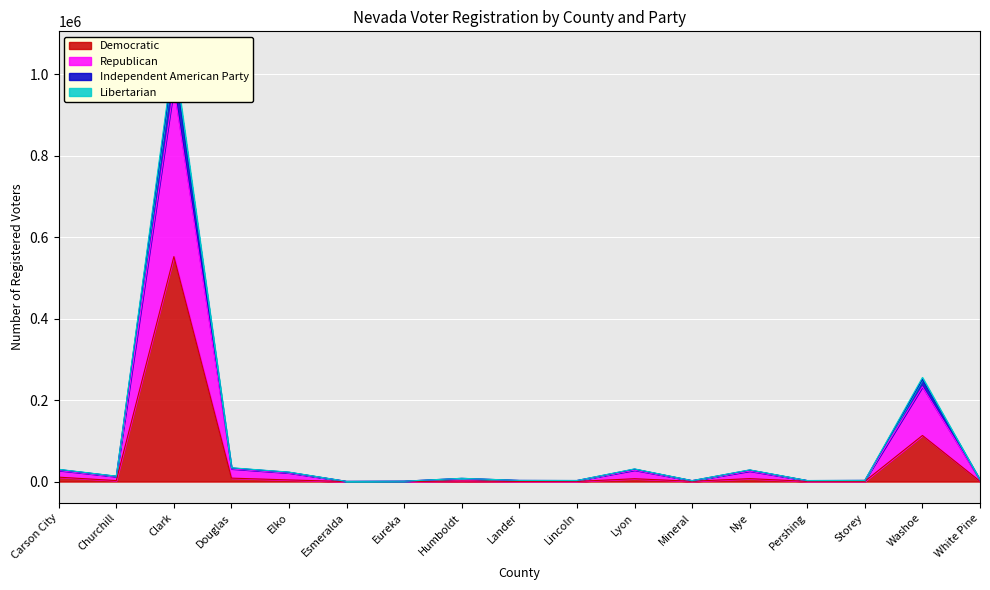

True or false: Libertarian has more than 0 points higher than both neighbors.

True